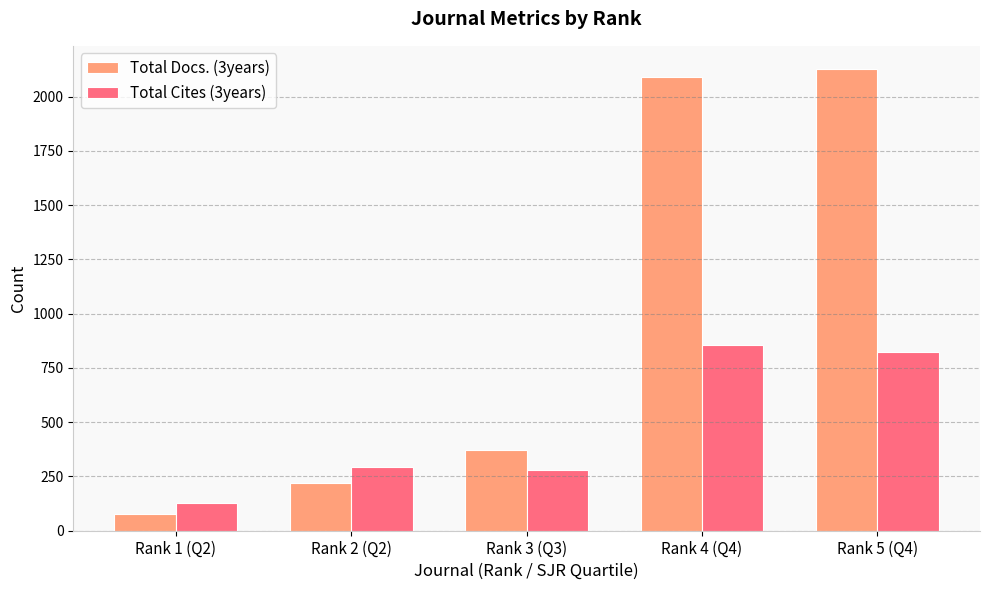

Where is Total Docs. (3years) nearest to the value 1101?

Rank 3 (Q3)